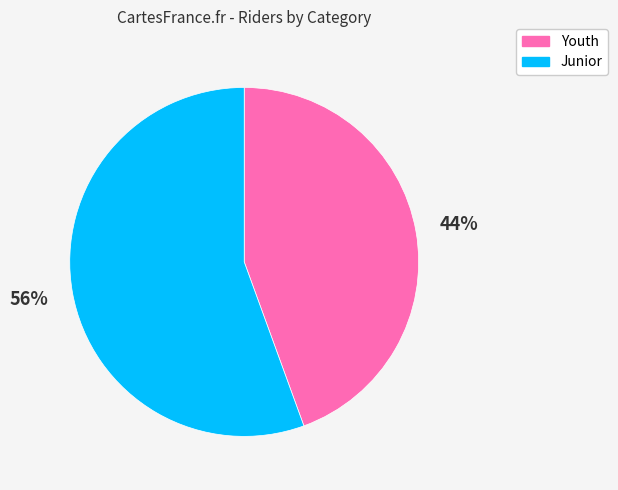

How many slices are in this pie chart?

2